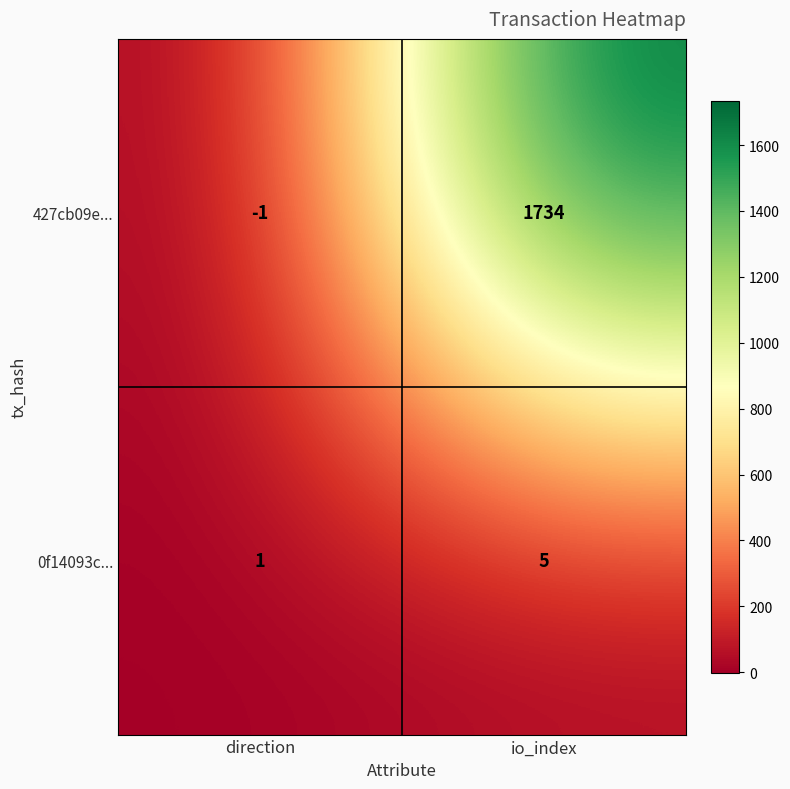

Is it true that 0f14093c... equals 1 at direction?

True